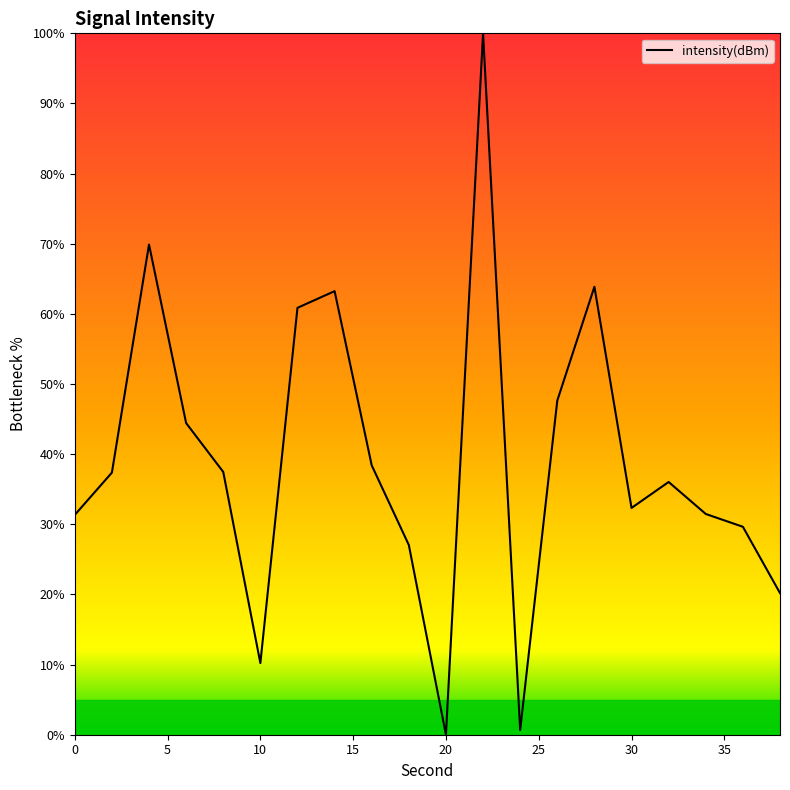

What is the maximum value shown in the chart?

100.0